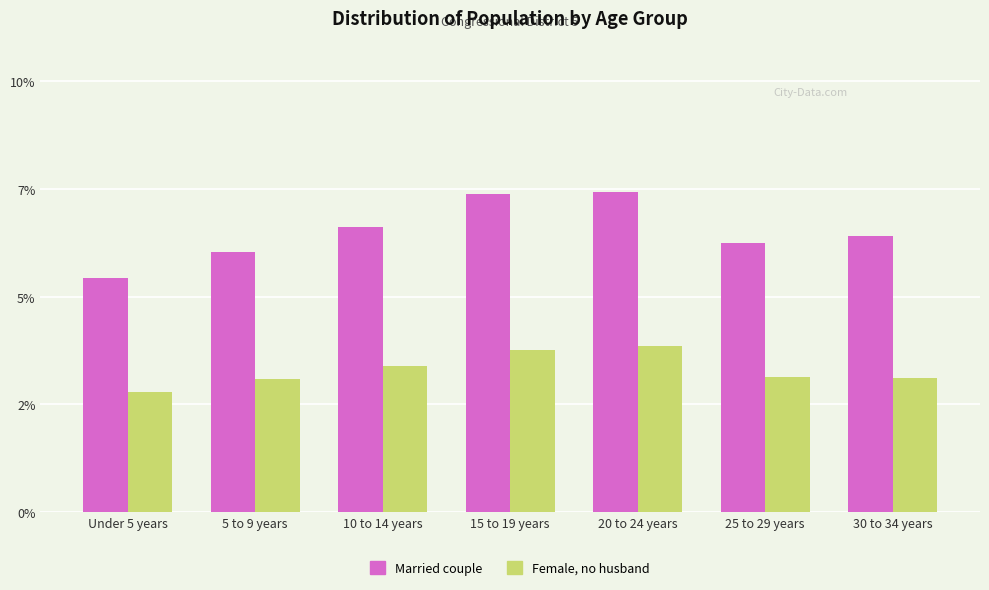

What are all the series names shown in the legend?

Married couple, Female, no husband